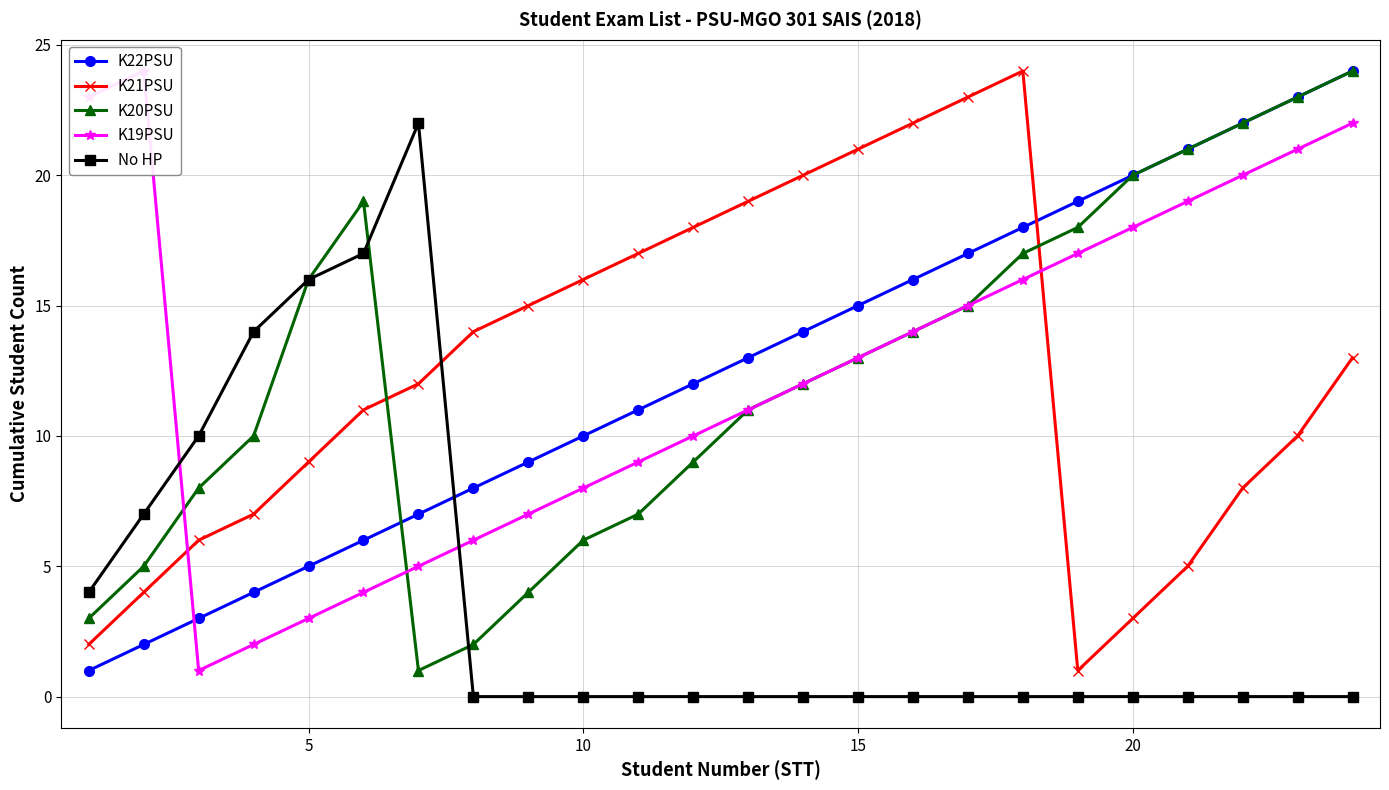

Is it true that K21PSU equals 21 at 15?

True